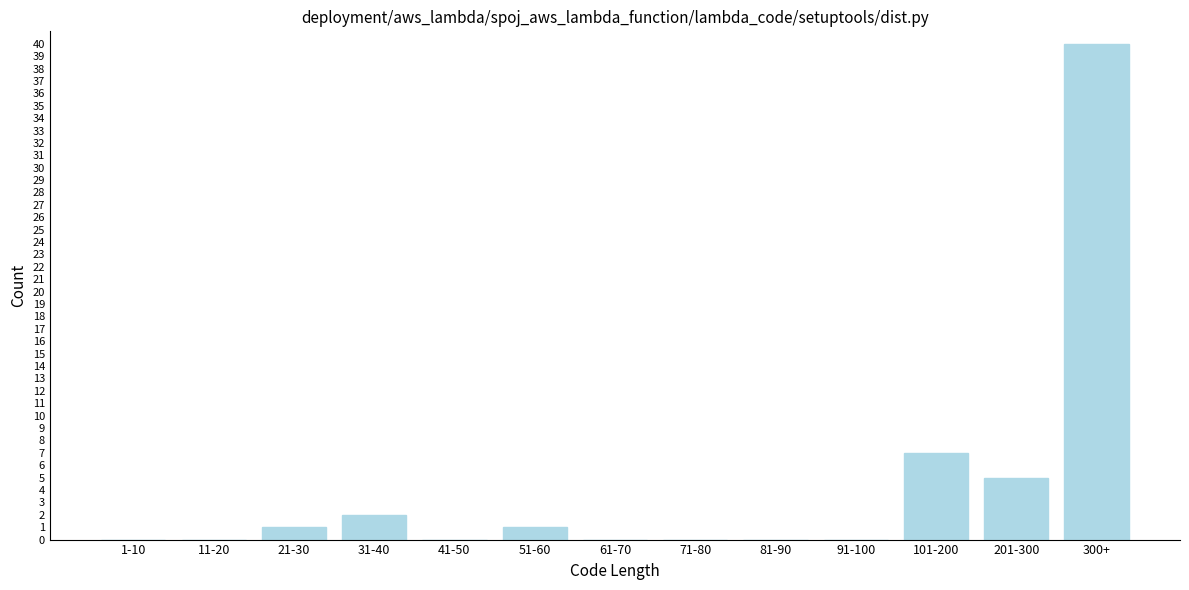

Reading left to right, list all the values displayed in this chart.

1-10=0	11-20=0	21-30=1	31-40=2	41-50=0	51-60=1	61-70=0	71-80=0	81-90=0	91-100=0	101-200=7	201-300=5	300+=40